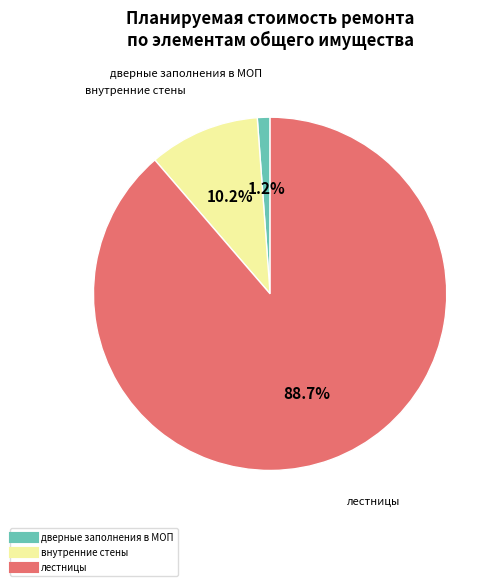

Is there any slice that represents more than half of the pie?

Yes